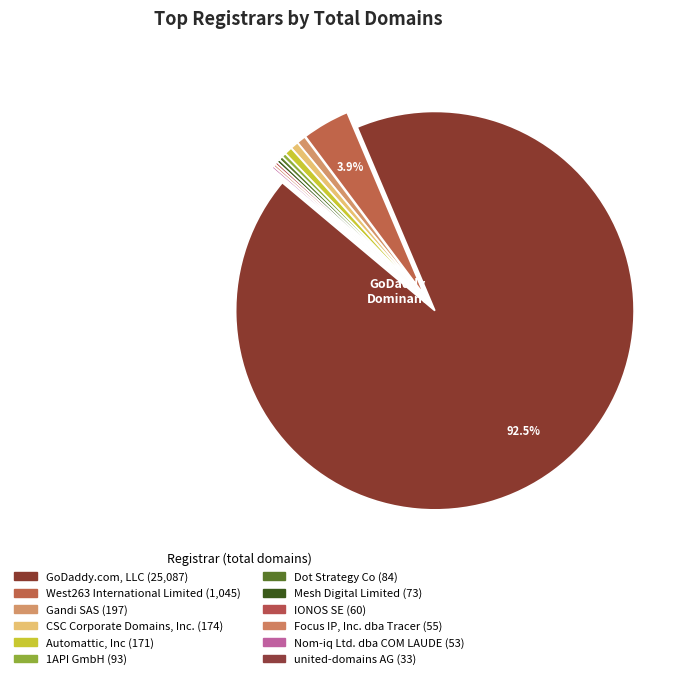

True or false: united-domains AG accounts for 0% of the total.

True